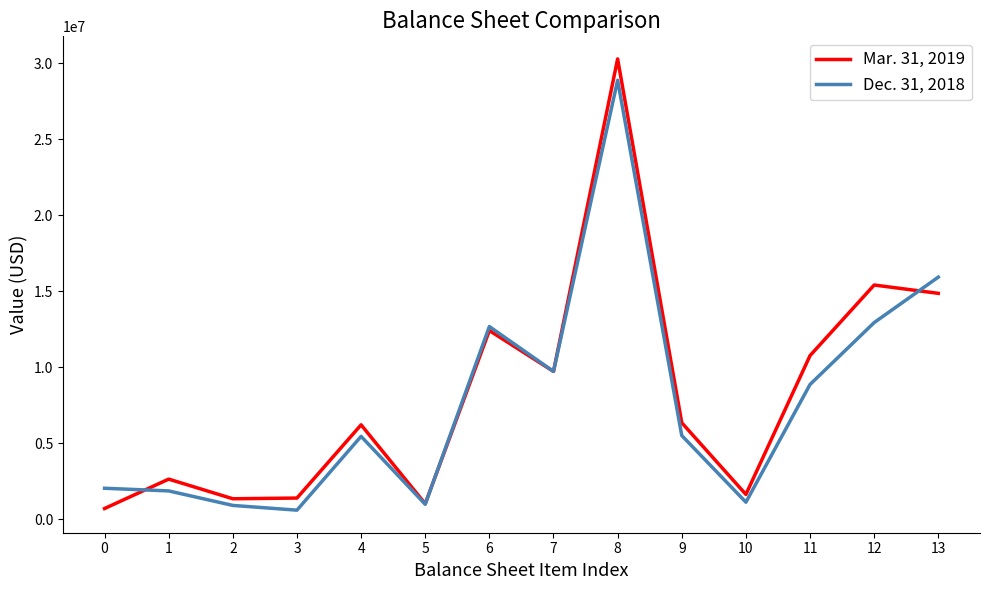

Which series has the largest range (max minus min)?

Mar. 31, 2019